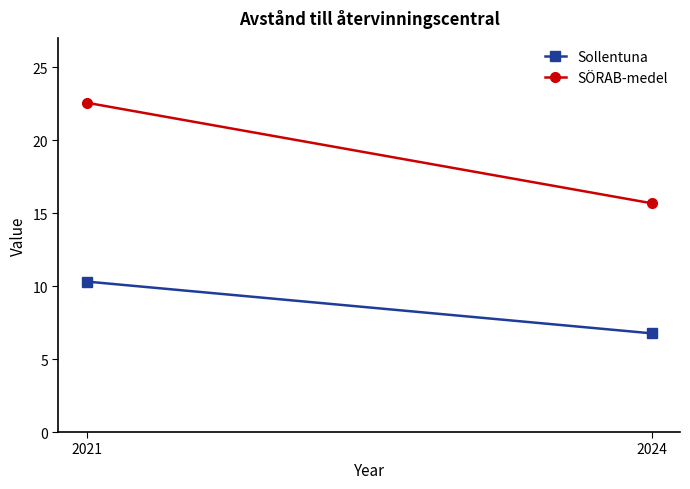

What is the value of the SÖRAB-medel point at the 2nd from the left?

15.7